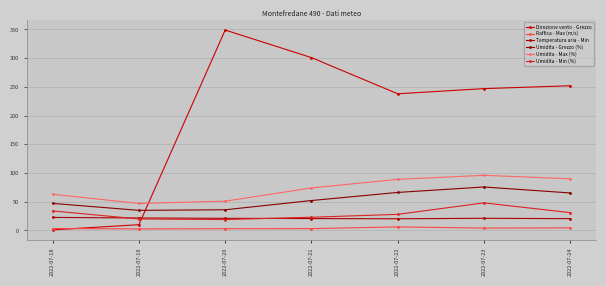

What is the difference between the second highest and second lowest values in the Direzione vento - Grezzo series?

291.0